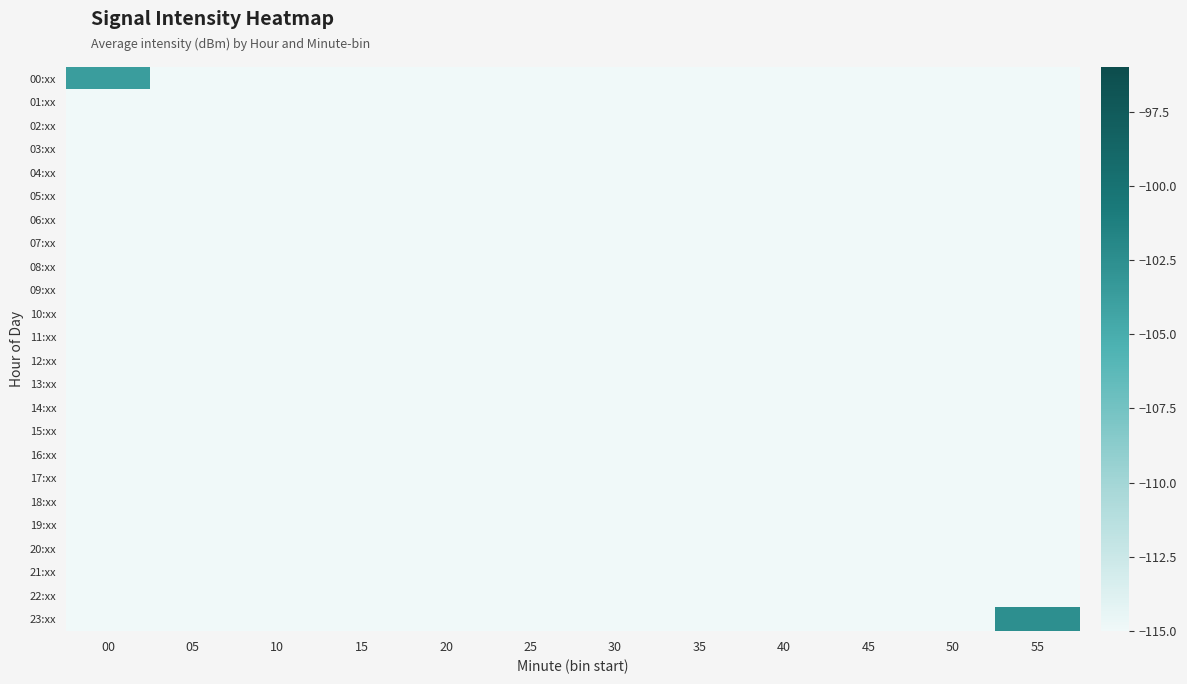

List the series in order of their peak value, lowest first.

01:xx, 02:xx, 03:xx, 04:xx, 05:xx, 06:xx, 07:xx, 08:xx, 09:xx, 10:xx, 11:xx, 12:xx, 13:xx, 14:xx, 15:xx, 16:xx, 17:xx, 18:xx, 19:xx, 20:xx, 21:xx, 22:xx, 00:xx, 23:xx